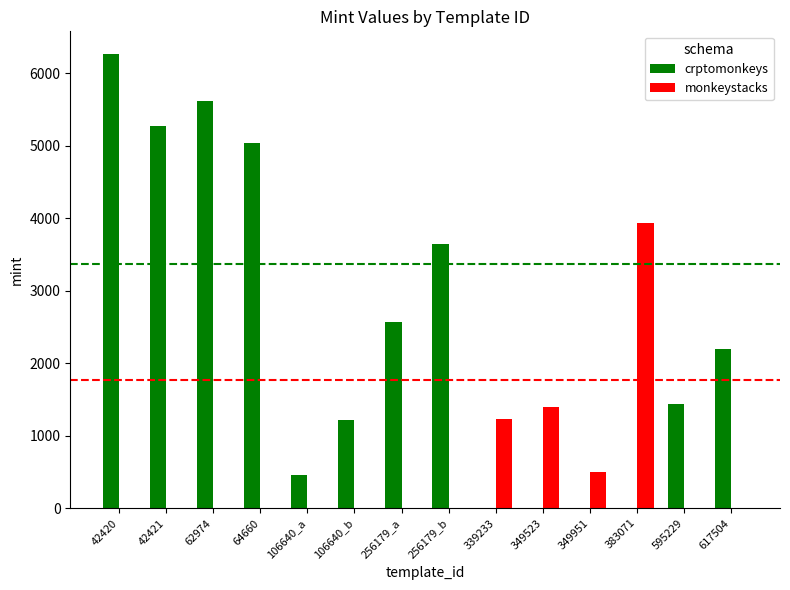

True or false: crptomonkeys has a value of 3689 at 349523.

False